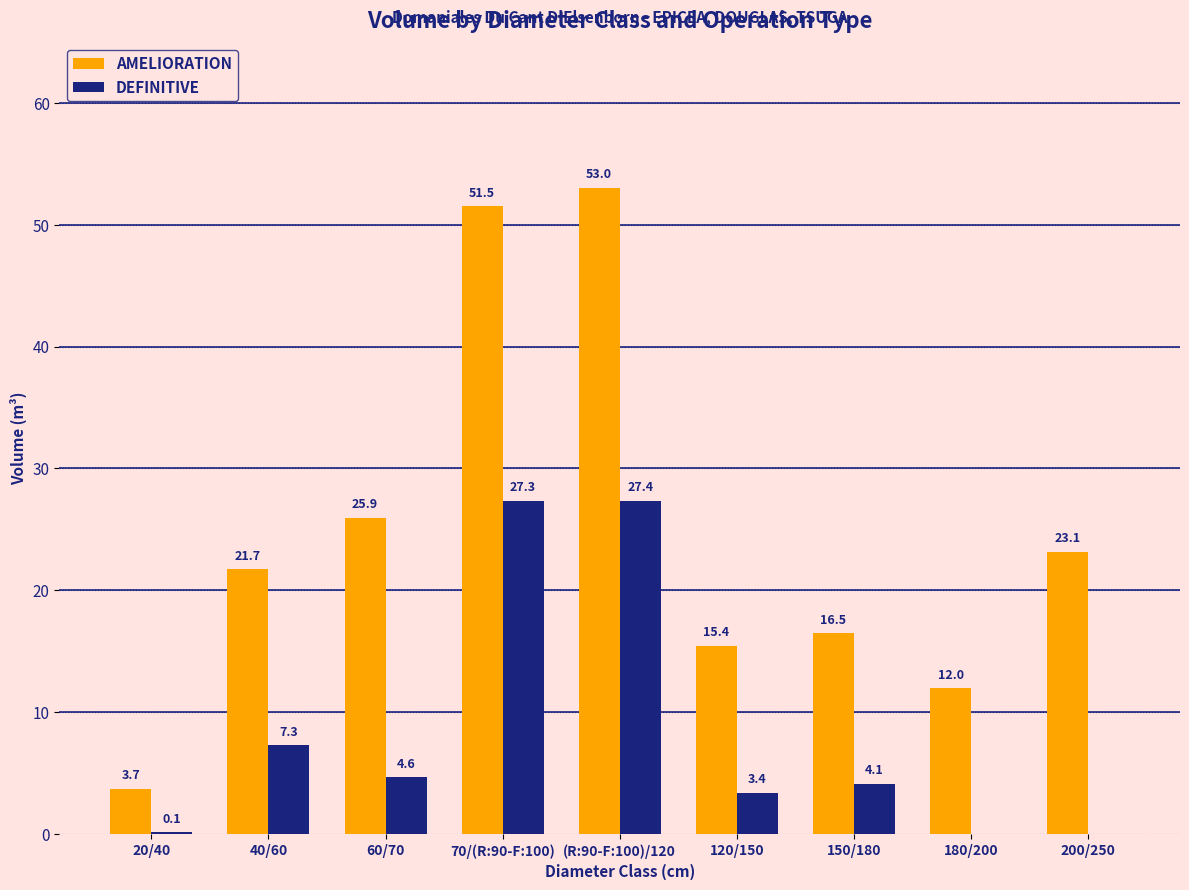

Which series has the largest total across all categories?

AMELIORATION